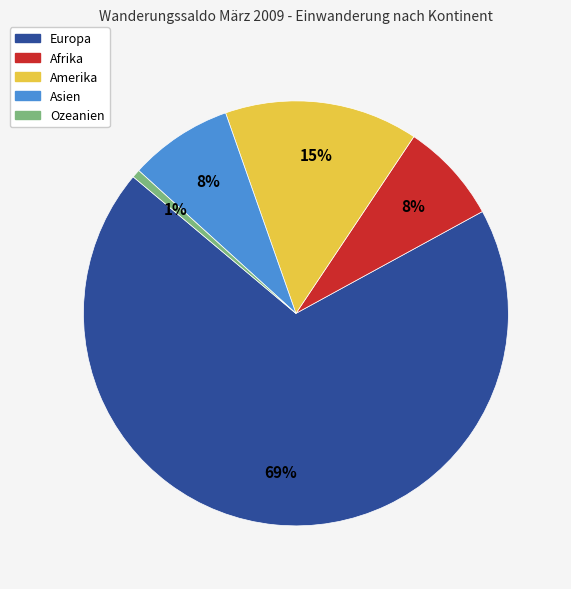

Is it true that Amerika is 21% of the pie?

False